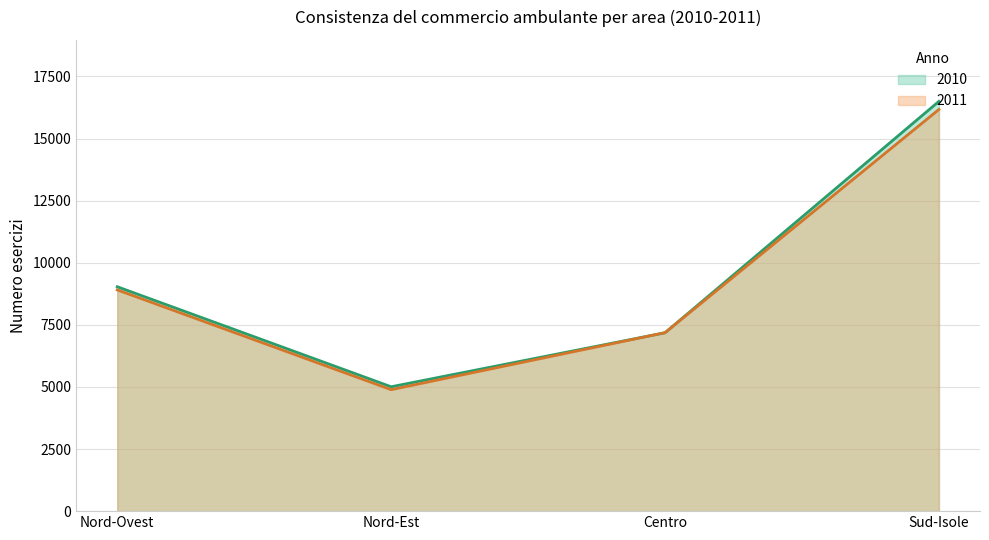

What is the label of the 3rd point from the left?

Centro